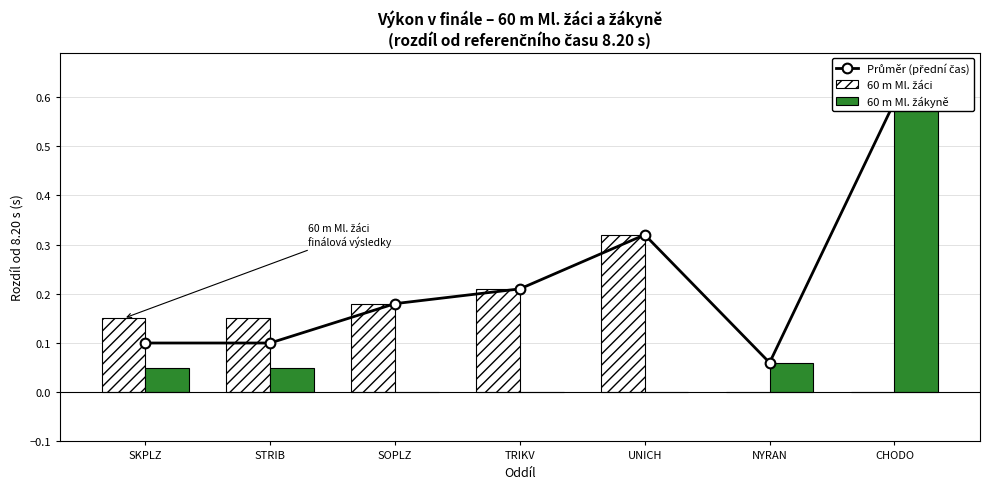

What is the label of the 1st bar from the right?

CHODO